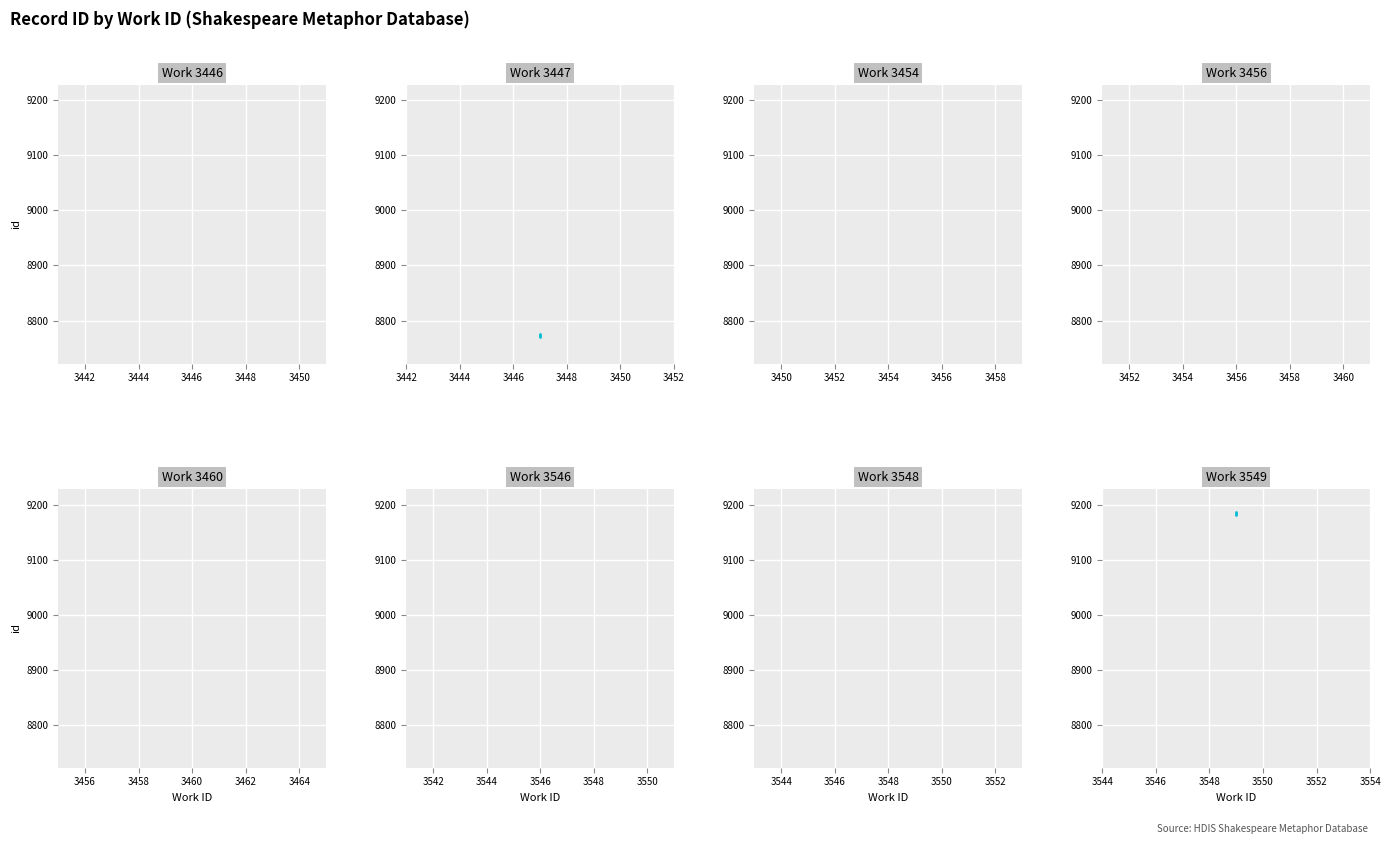

What is the total value across all series at 3440?

17951